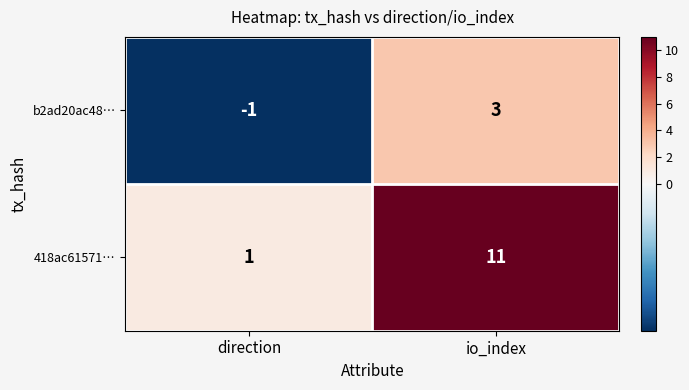

What is the average value of the 418ac61571… series?

6